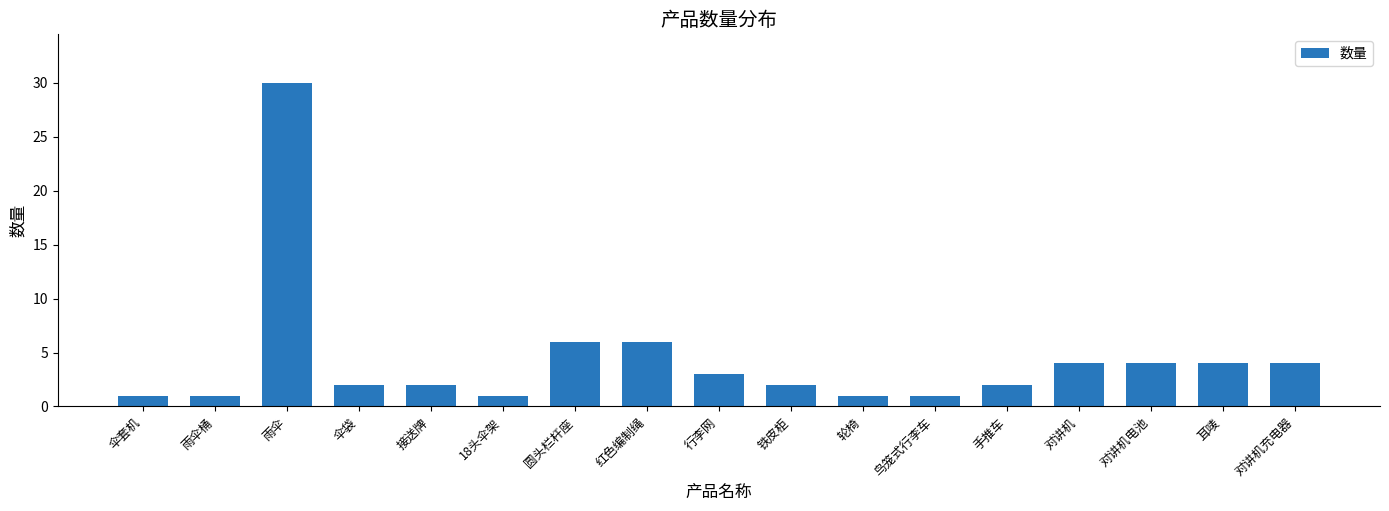

What is the change in value from 轮椅 to 手推车?

+1